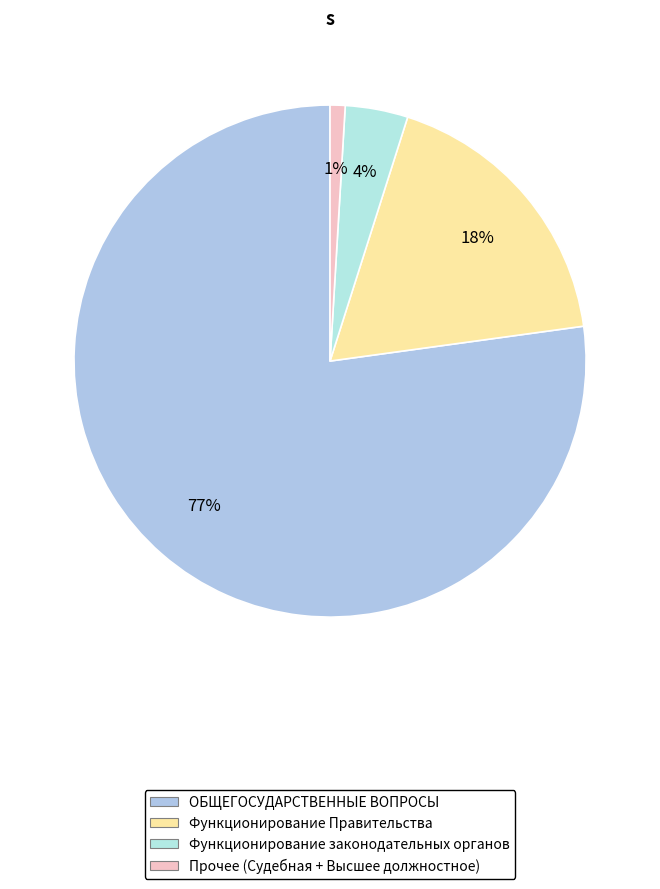

Is there any slice that represents more than half of the pie?

Yes